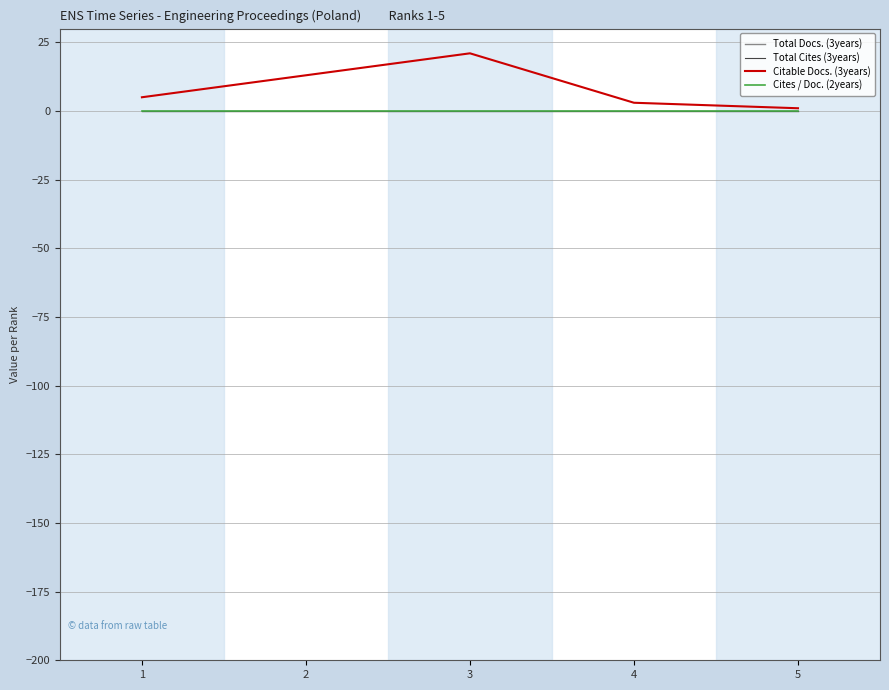

Which has a higher value, 4 or 3?

4